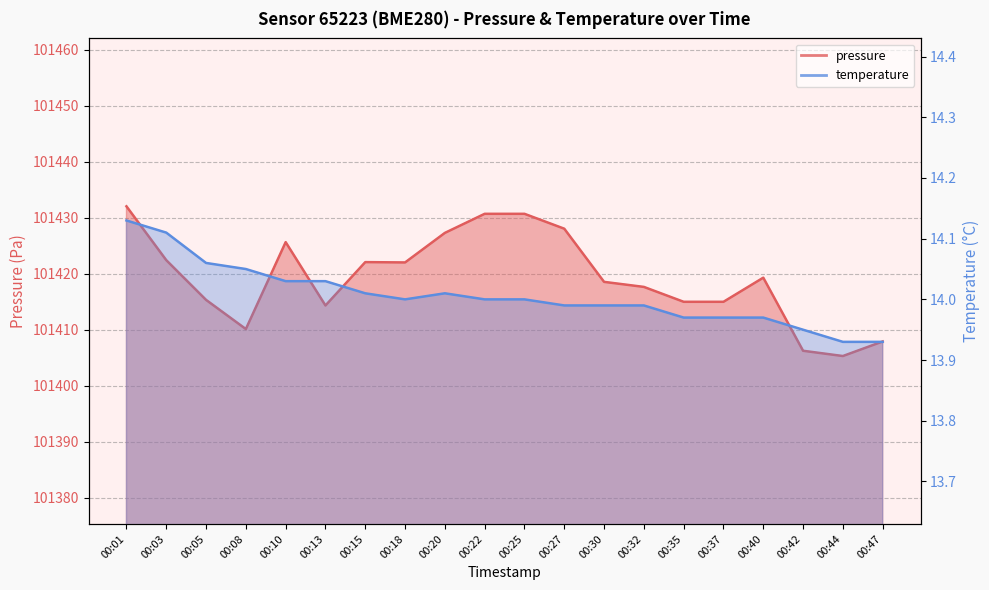

How many data points in pressure are above 101419?

10